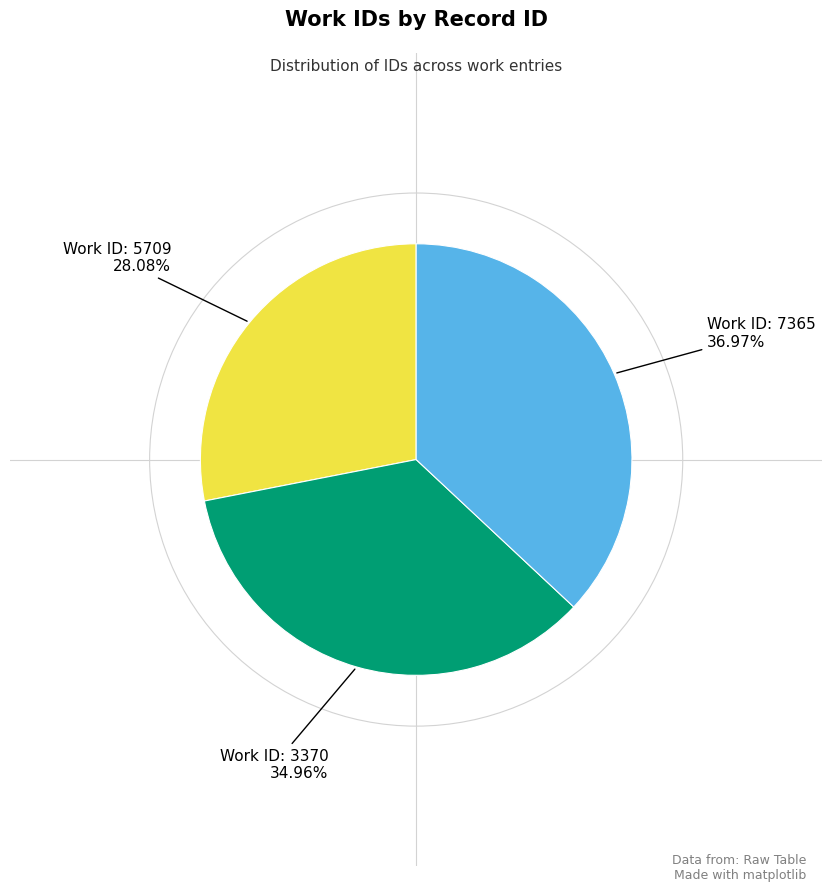

Is there a majority slice in this chart?

No